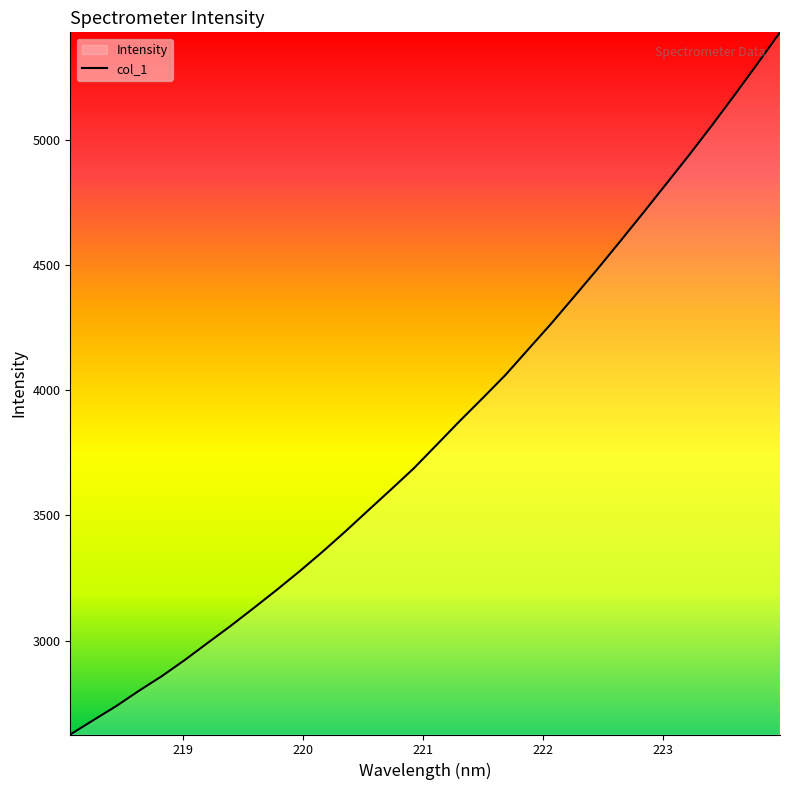

Is this an area chart (filled region under the line)?

No